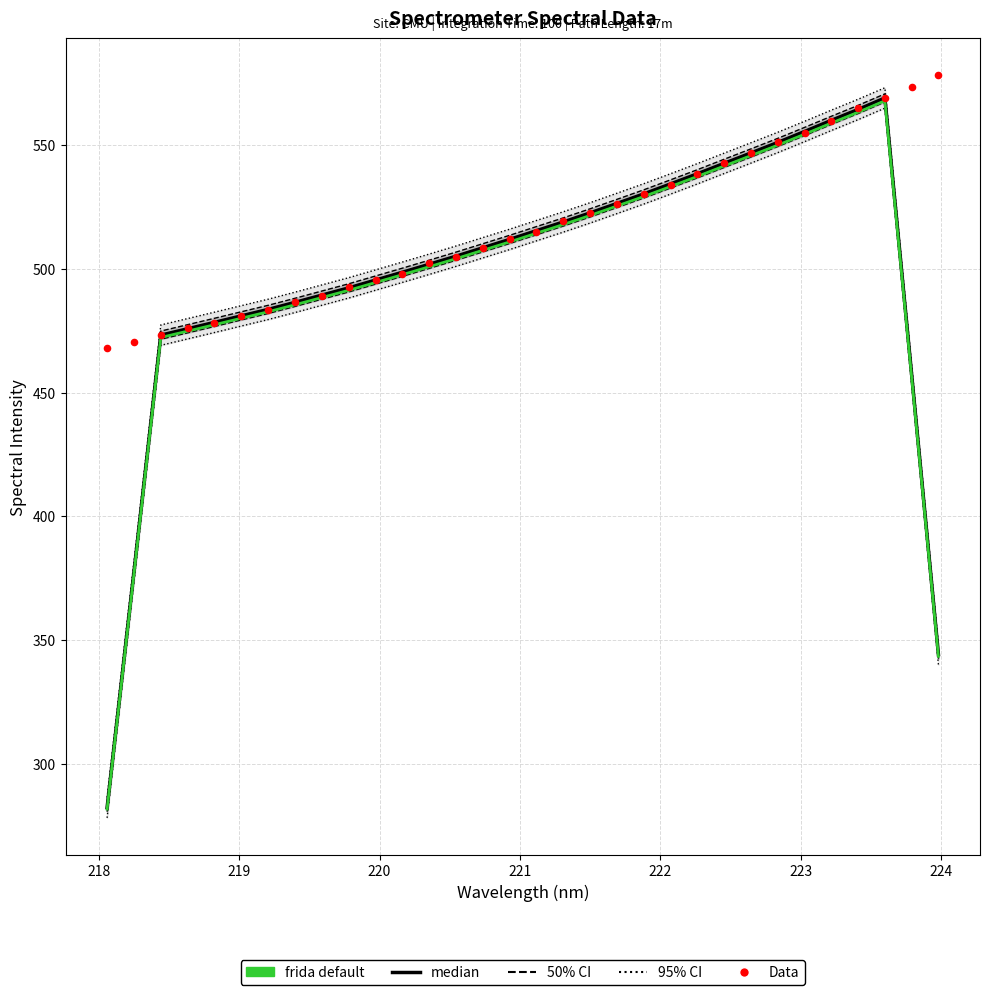

Which series has the largest Y range (max minus min)?

median